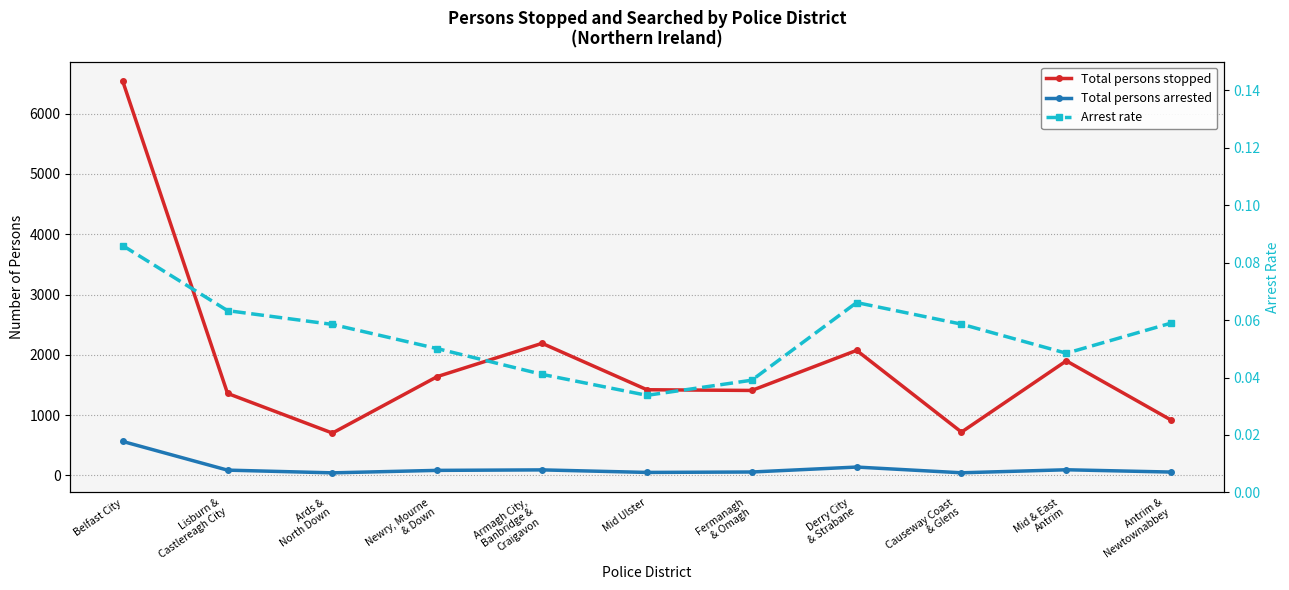

Which category has the lowest value in the Total persons arrested series?

Ards &
North Down